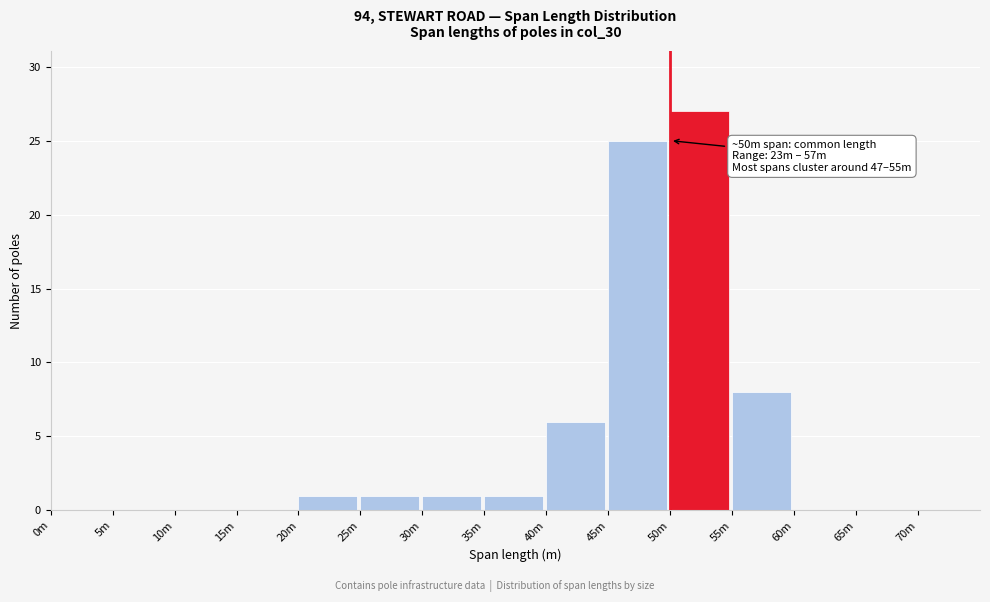

Reading left to right, extract all data points from this chart.

0m=0	5m=0	10m=0	15m=0	20m=1	25m=1	30m=1	35m=1	40m=6	45m=25	50m=27	55m=8	60m=0	65m=0	70m=0